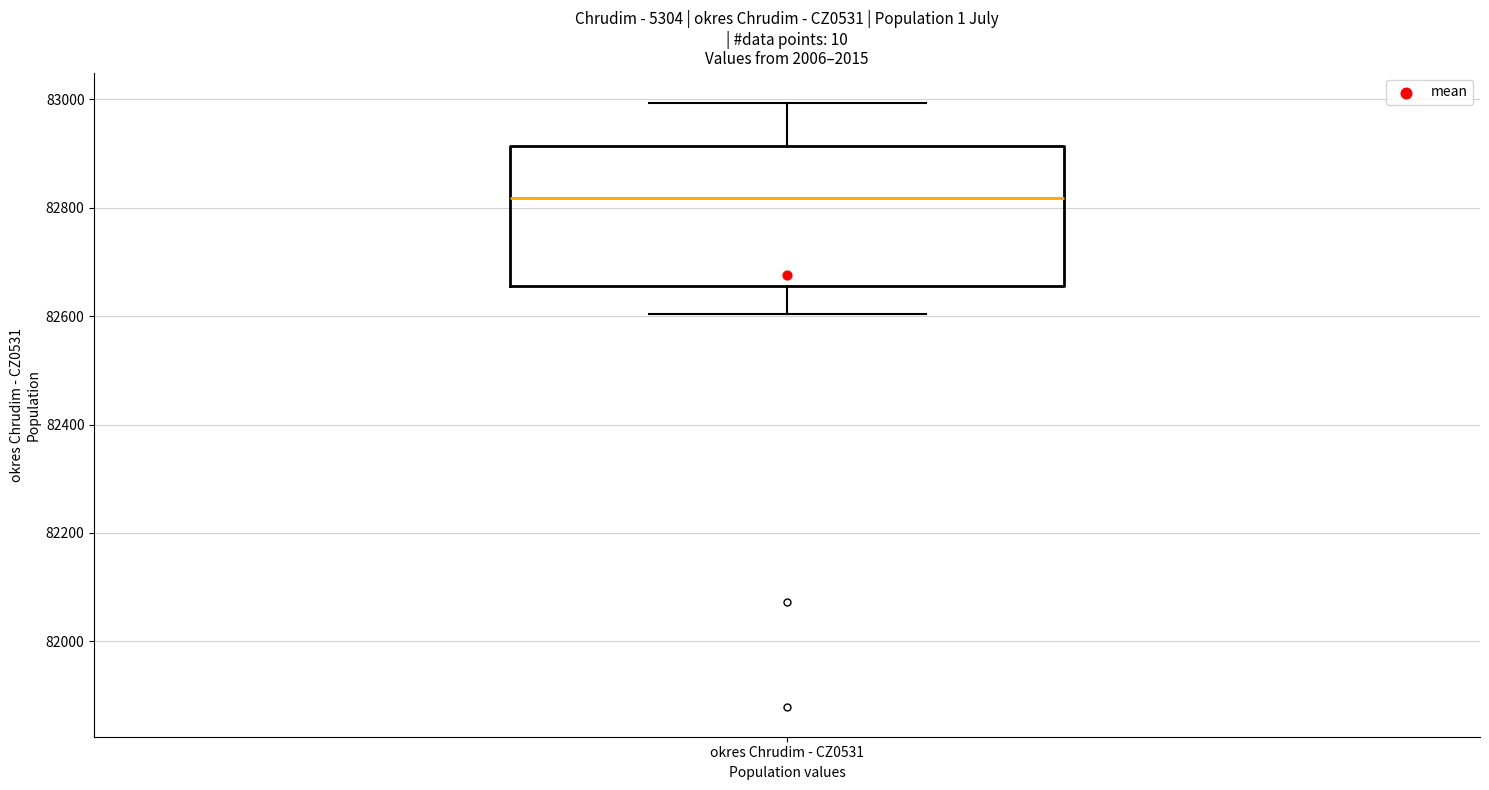

Transcribe this box plot: give where the median line is, the range the box spans, and where the two whiskers end, as read against the y-axis. The values are not printed on the chart, so give them approximately, as read against the axis.

median 82820, box 82660 to 82920, whiskers 82600 to 83000